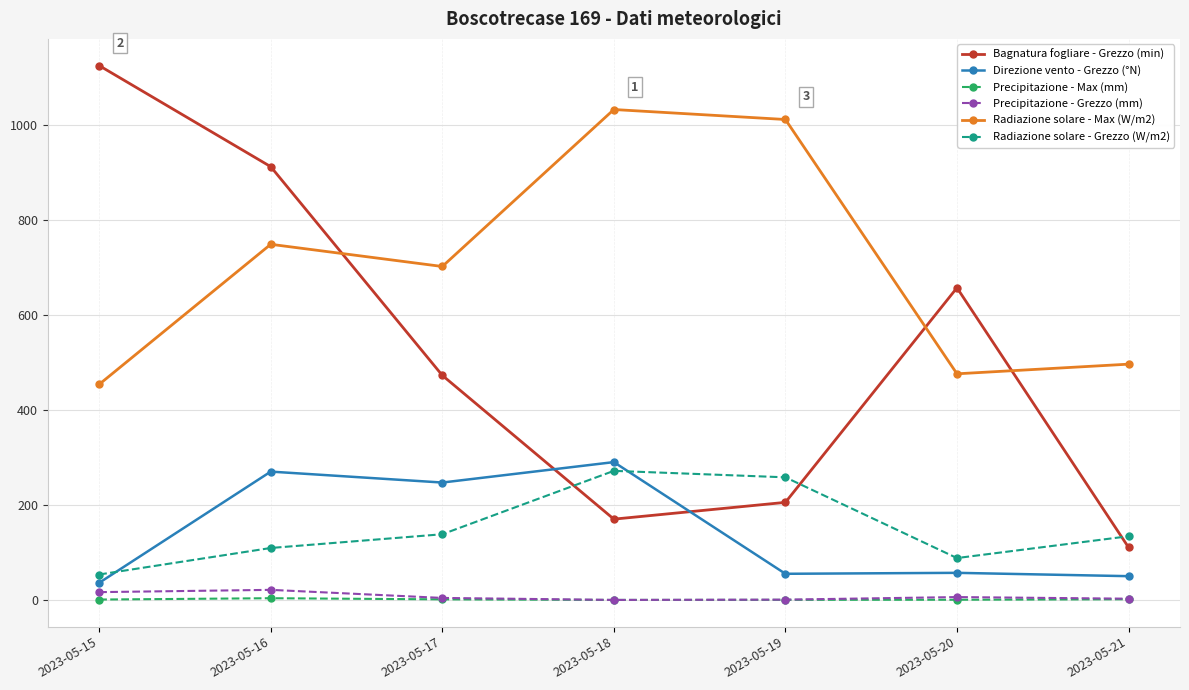

Rank the categories by Bagnatura fogliare - Grezzo (min) value from highest to lowest.

2023-05-15, 2023-05-16, 2023-05-20, 2023-05-17, 2023-05-19, 2023-05-18, 2023-05-21